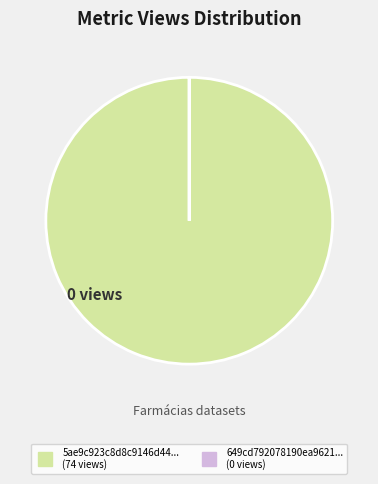

Does any single category account for the majority?

Yes